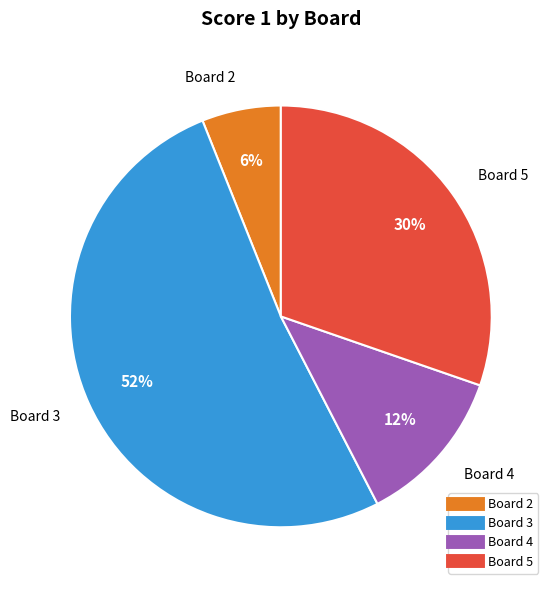

To the nearest percent, what is the average slice percentage?

25%